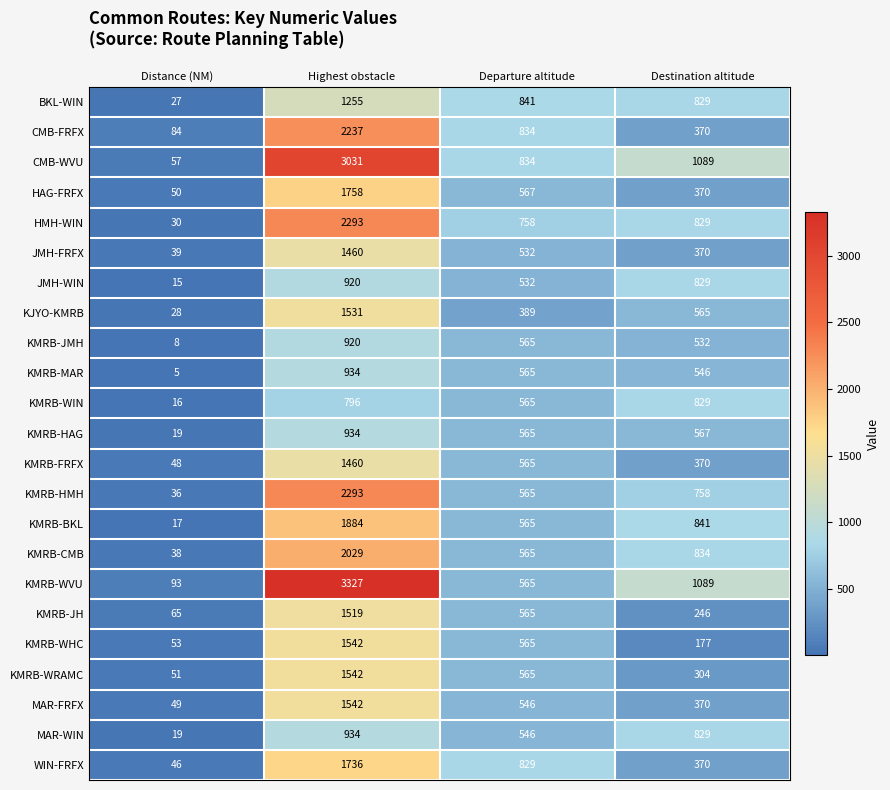

Which series has the widest spread of values?

KMRB-WVU